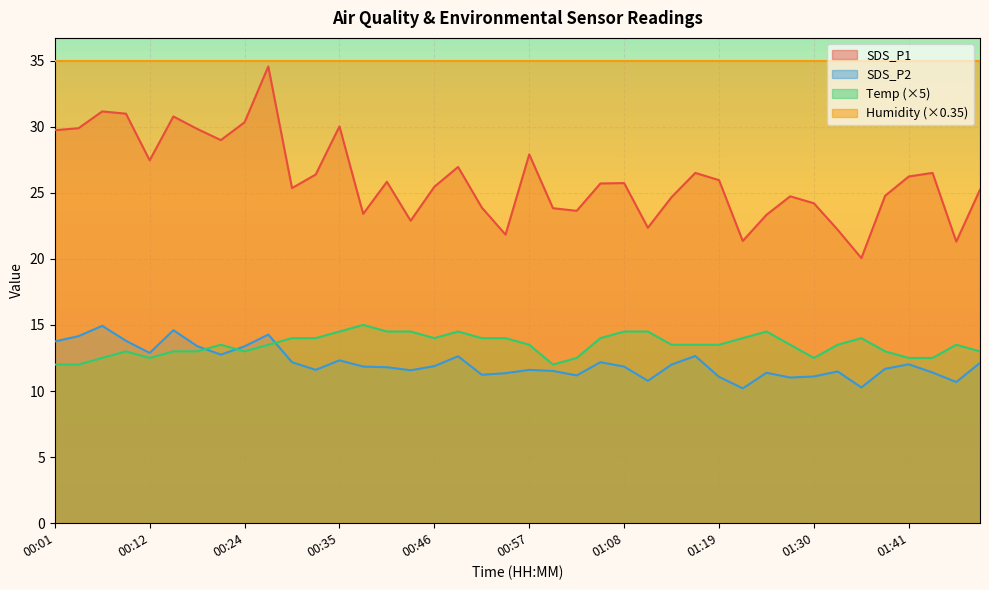

What is the difference between the SDS_P1 values at 01:05 and 00:46?

0.2